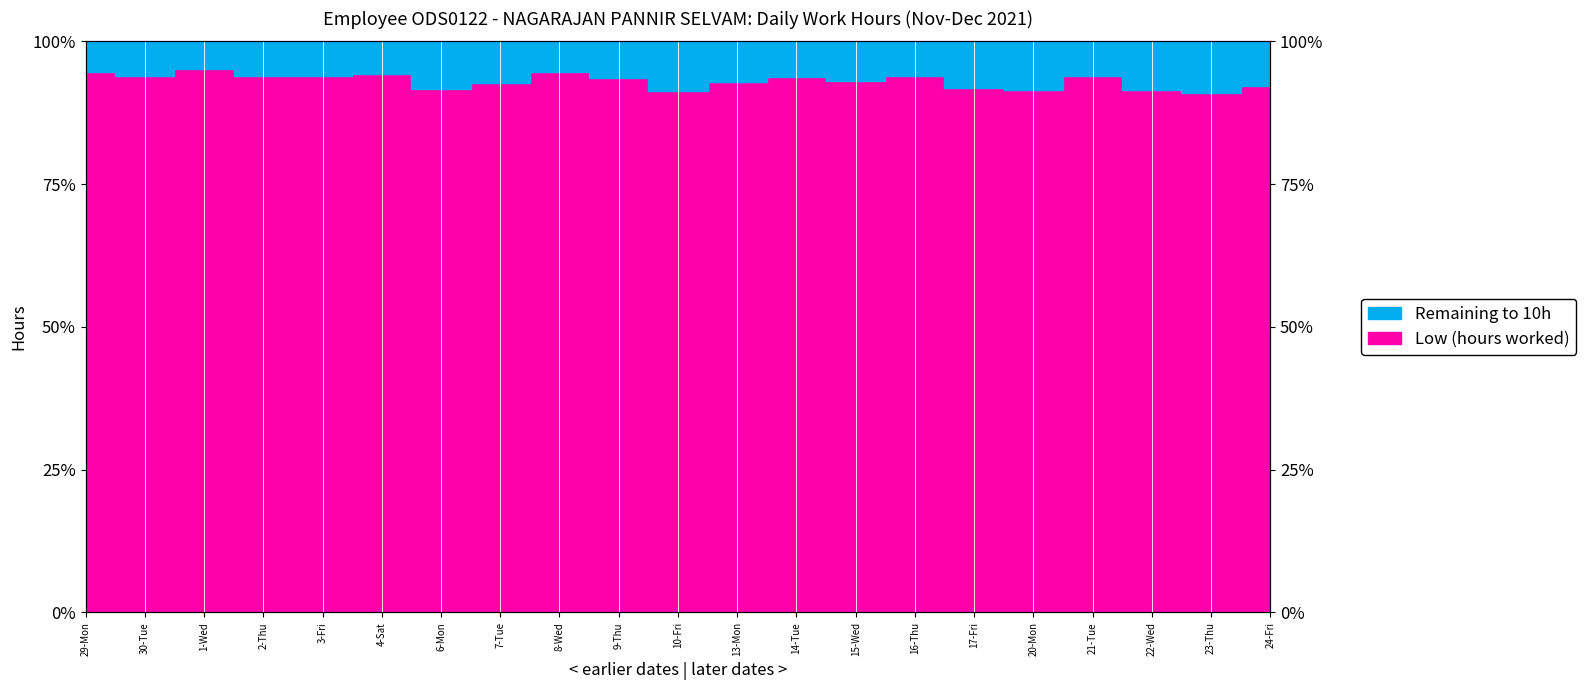

Between 10-Fri and 13-Mon, which is larger?

13-Mon